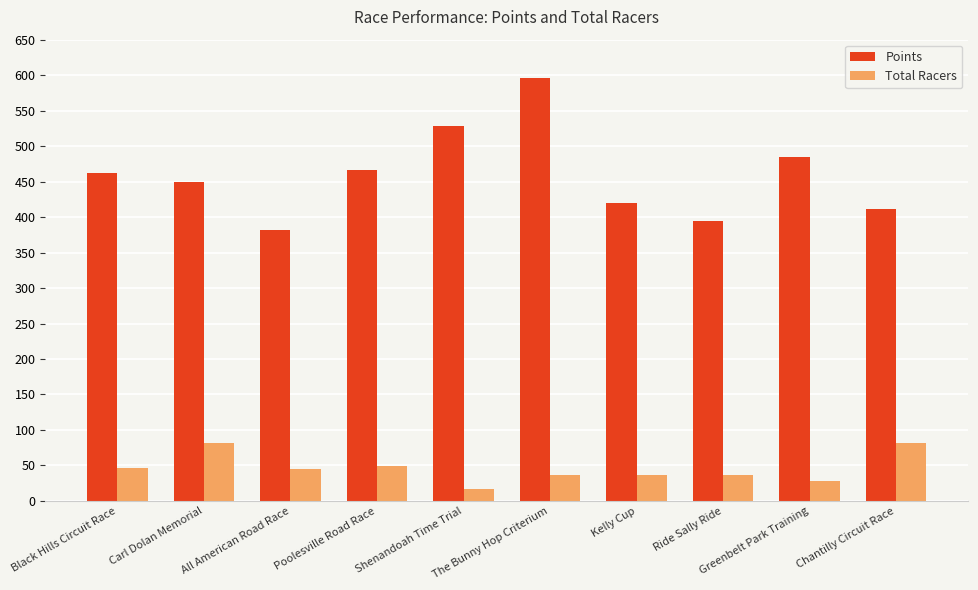

Which series has the largest range (max minus min)?

Points